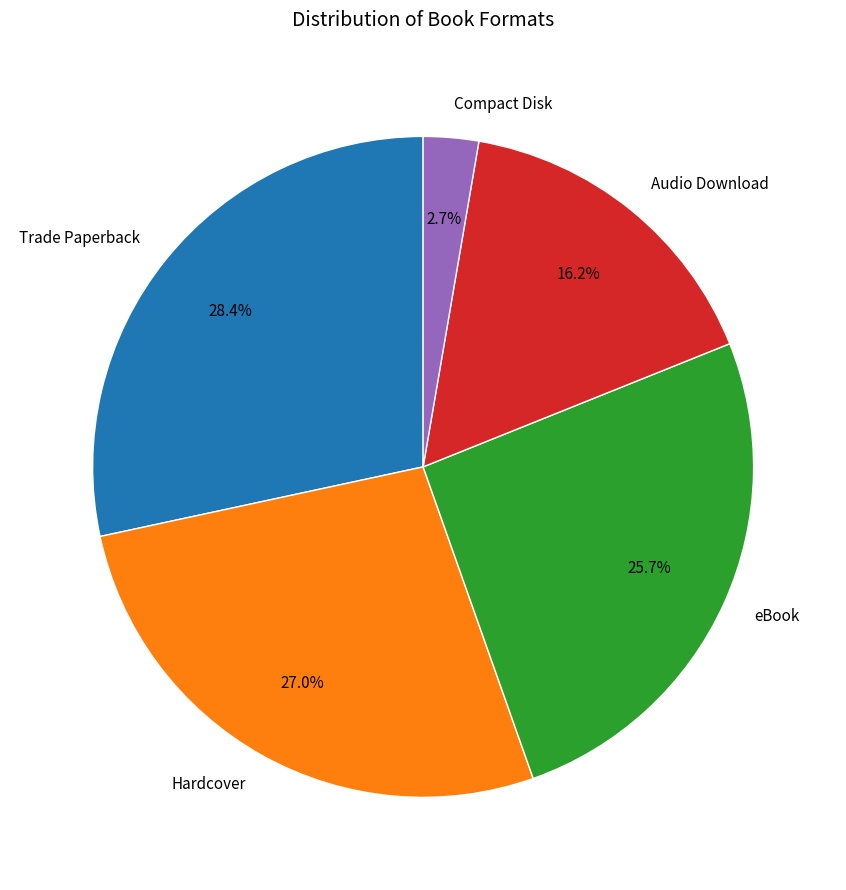

What is the total percentage of Compact Disk and Hardcover?

29.7%